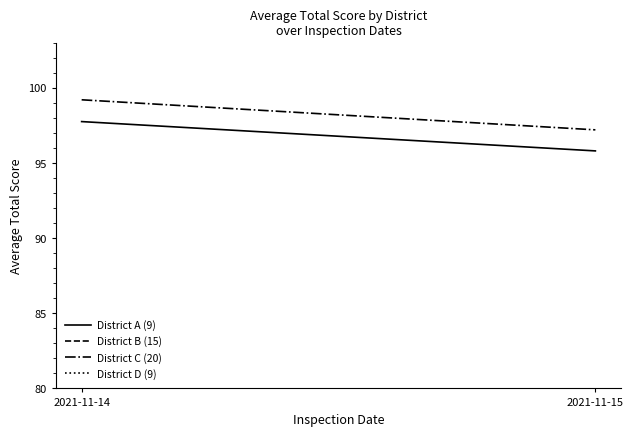

What is the total value across all series at 2021-11-14?

196.9